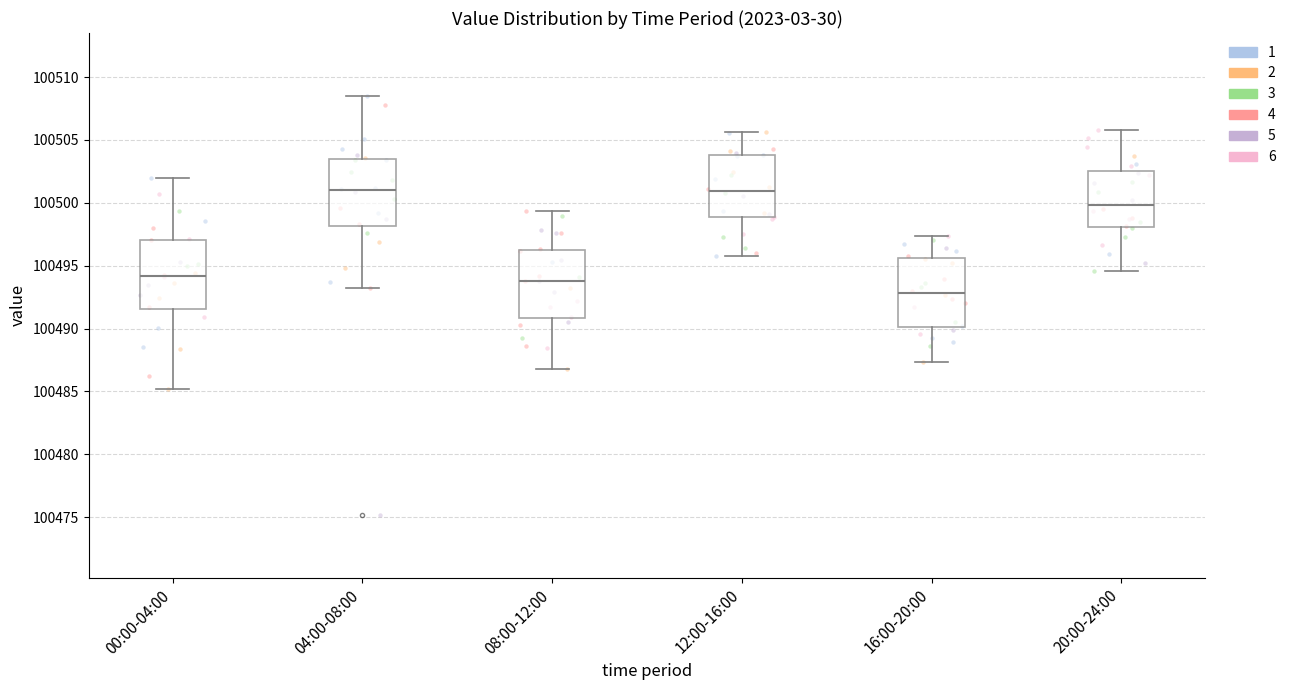

Reading left to right, transcribe this box plot: for each box, give where its median line is, the range the box spans, and where its two whiskers end, as read against the y-axis. The values are not printed on the chart, so give them approximately, as read against the axis.

00:00-04:00: median 100494.0, box 100491.5 to 100497.0, whiskers 100485.0 to 100502.0
04:00-08:00: median 100501.0, box 100498.0 to 100503.5, whiskers 100493.5 to 100508.5
08:00-12:00: median 100494.0, box 100491.0 to 100496.0, whiskers 100487.0 to 100499.5
12:00-16:00: median 100501.0, box 100499.0 to 100504.0, whiskers 100496.0 to 100505.5
16:00-20:00: median 100493.0, box 100490.0 to 100495.5, whiskers 100487.5 to 100497.5
20:00-24:00: median 100500.0, box 100498.0 to 100502.5, whiskers 100494.5 to 100506.0